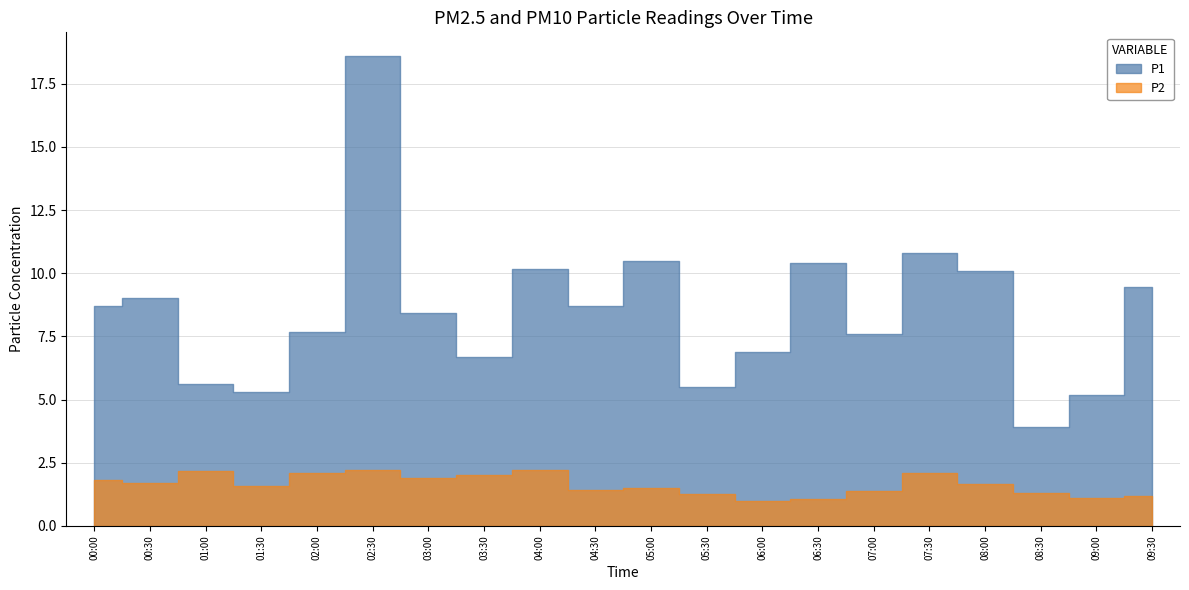

List the series in order of their overall mean, highest first.

P1, P2